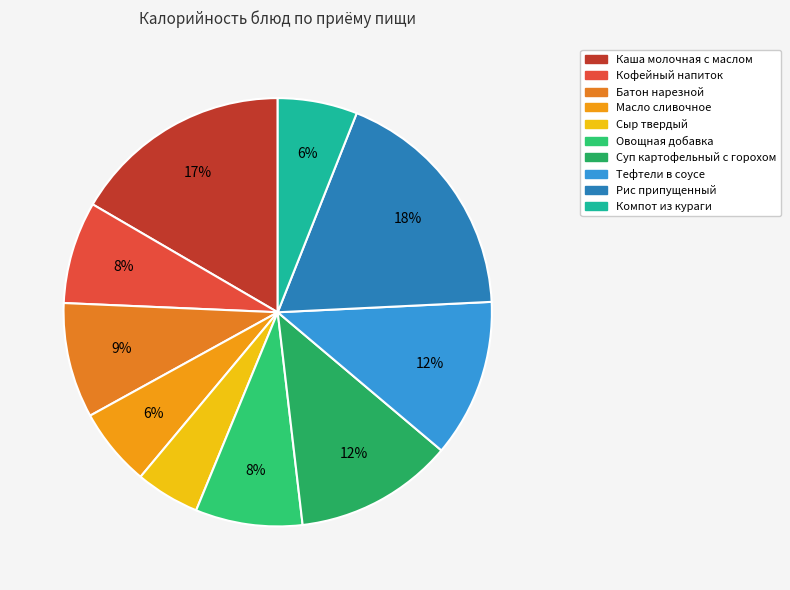

What is the change in value from Кофейный напиток to Масло сливочное?

-20.0